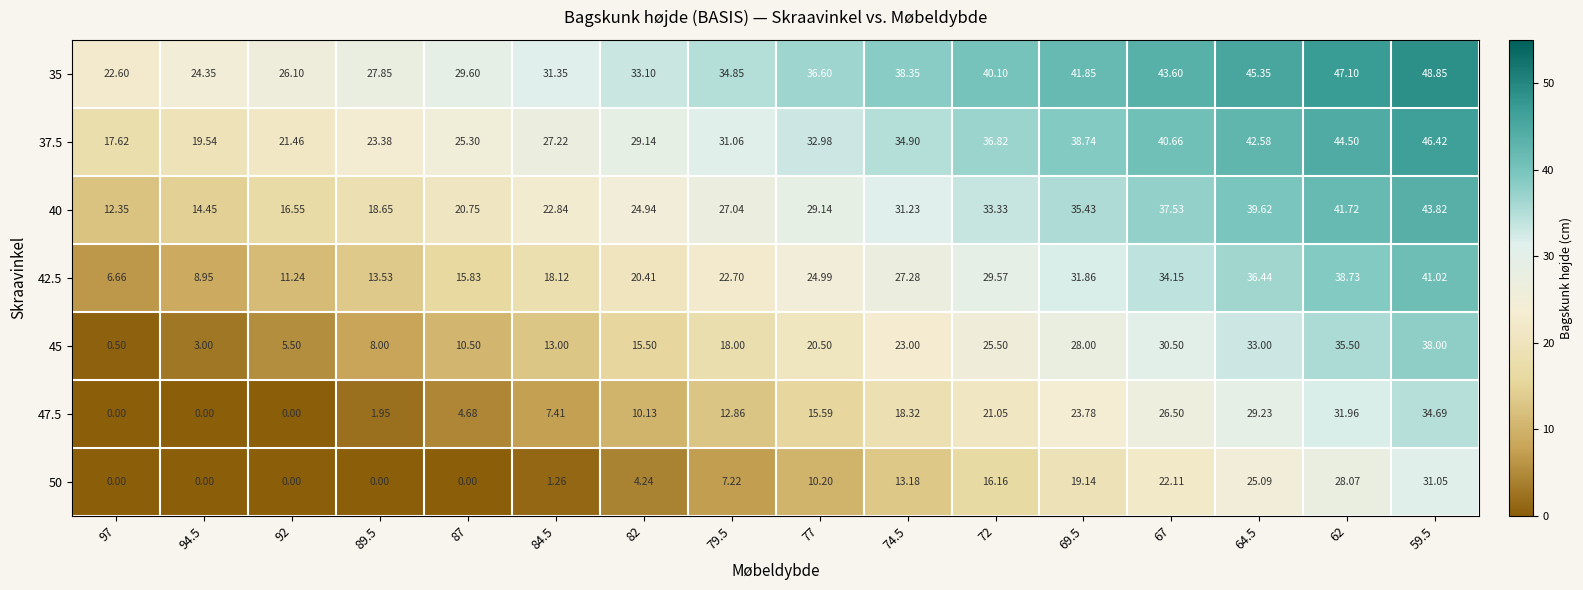

Rank the series at 84.5 from lowest to highest value.

50, 47.5, 45, 42.5, 40, 37.5, 35